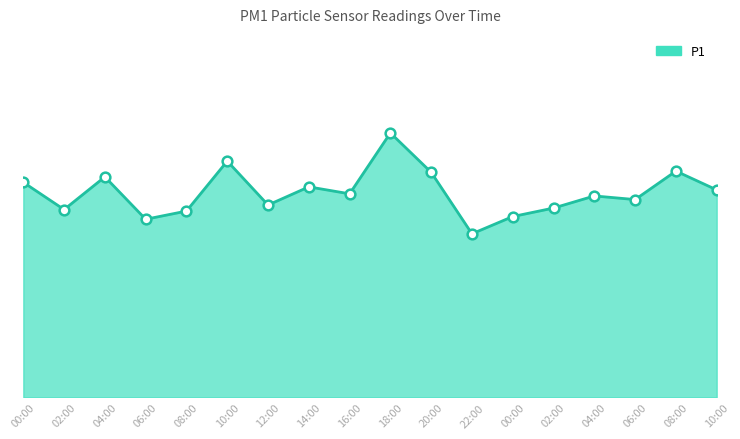

Is it true that the value at 12:00 is 6.3?

True